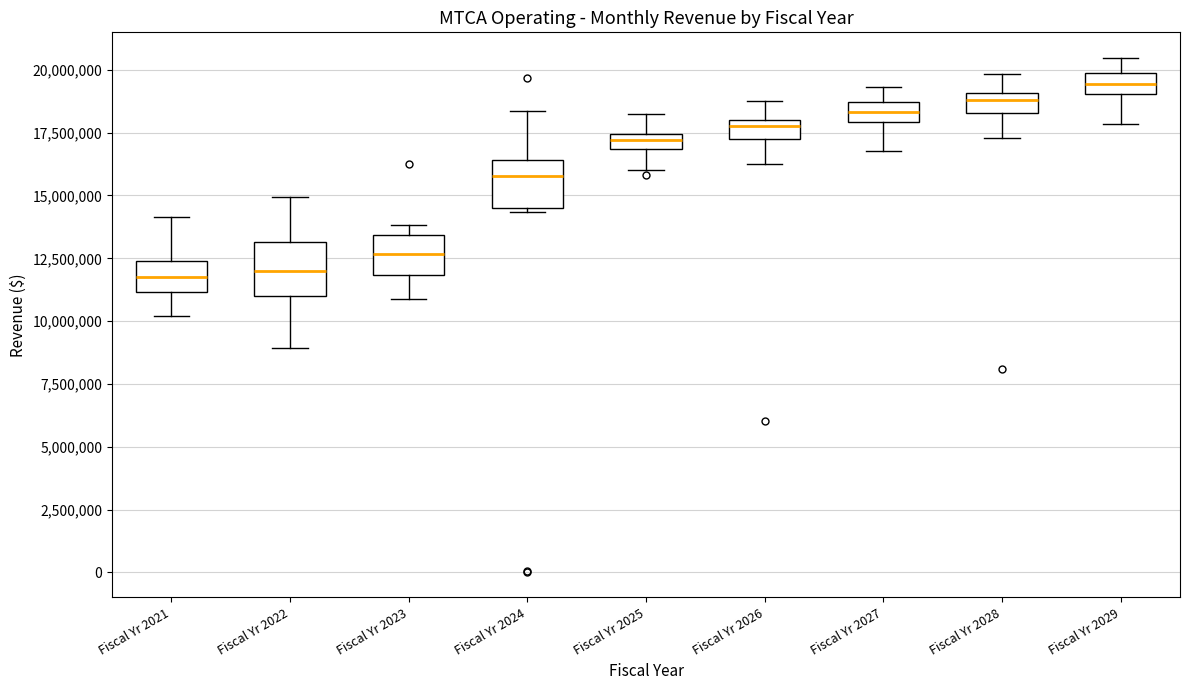

Where is the lower edge of the box for Fiscal Yr 2022 on the y-axis? The values are not printed on the chart, so give them approximately, as read against the axis.

11000000